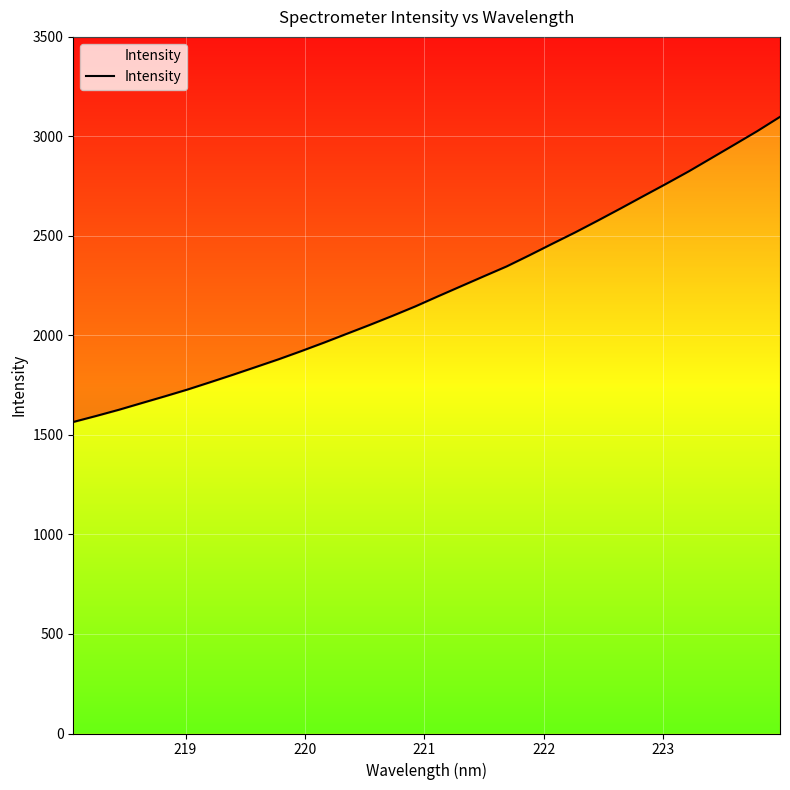

What is the sum of all values?

71297.5